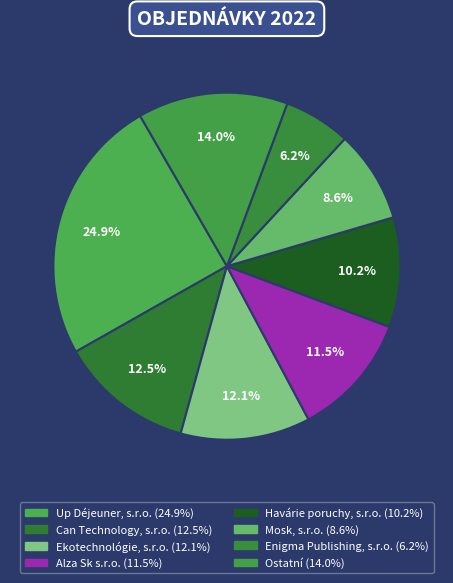

How many slices are in this pie chart?

8